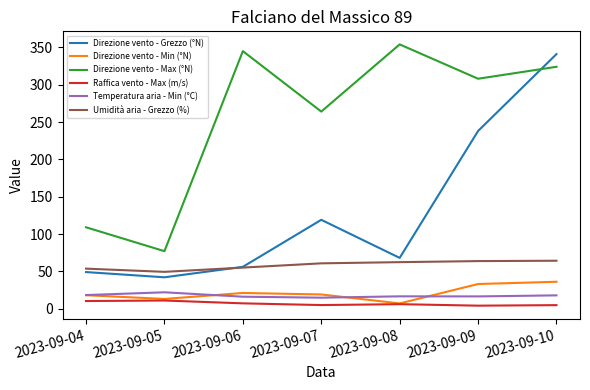

At how many categories does at least one series exceed 26?

7